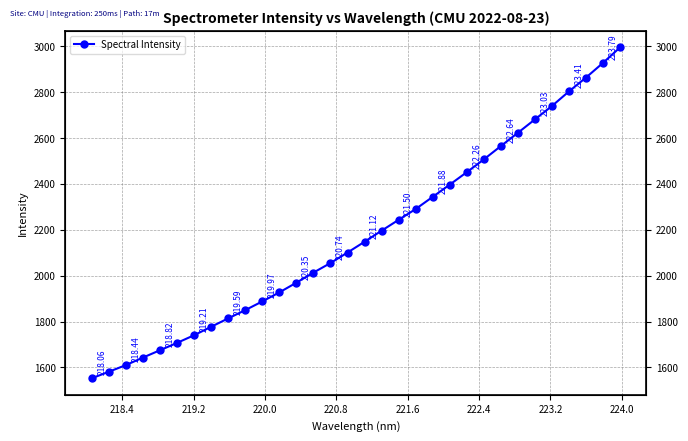

Reading right to left, what are all the values shown in this chart?

2994.8	2927.5	2863.4	2803.2	2739.5	2681.2	2622.8	2565.0	2506.8	2451.2	2397.0	2343.7	2290.6	2243.6	2196.3	2148.0	2101.0	2055.3	2013.6	1969.7	1927.3	1888.0	1850.0	1814.1	1777.4	1740.6	1707.2	1675.2	1643.2	1610.4	1581.3	1553.0